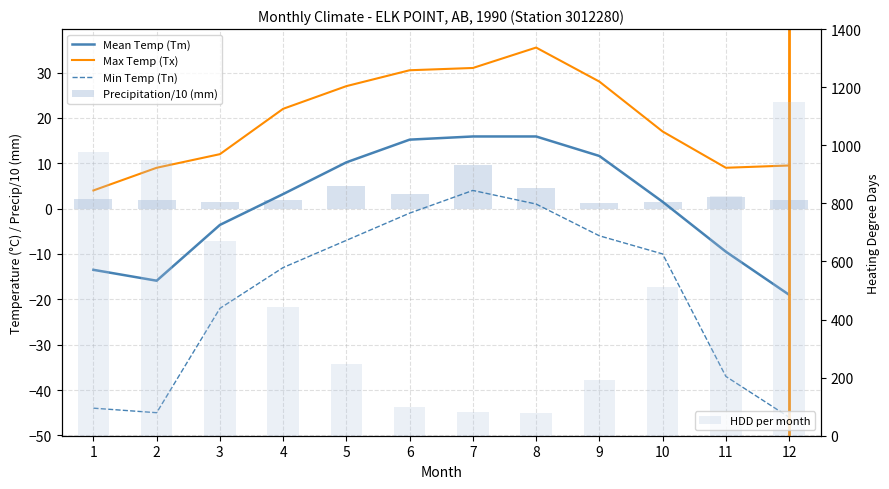

At how many categories does at least one series exceed 342?

7